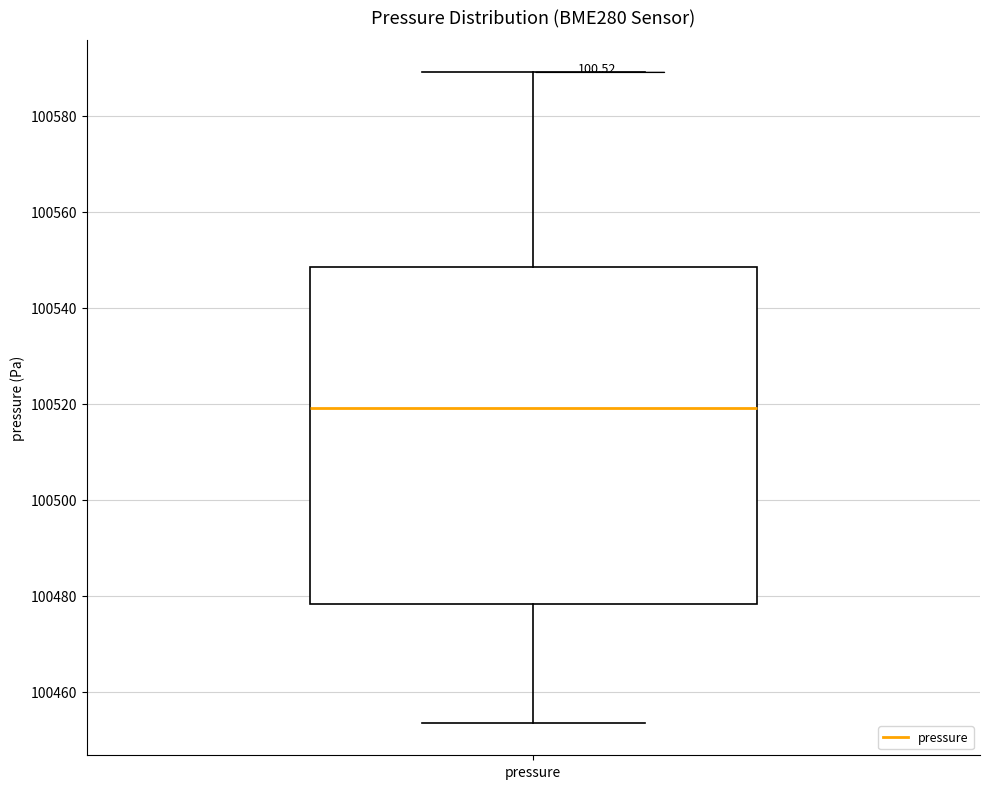

Where does the lower whisker of the box for pressure end on the y-axis? The values are not printed on the chart, so give them approximately, as read against the axis.

100454